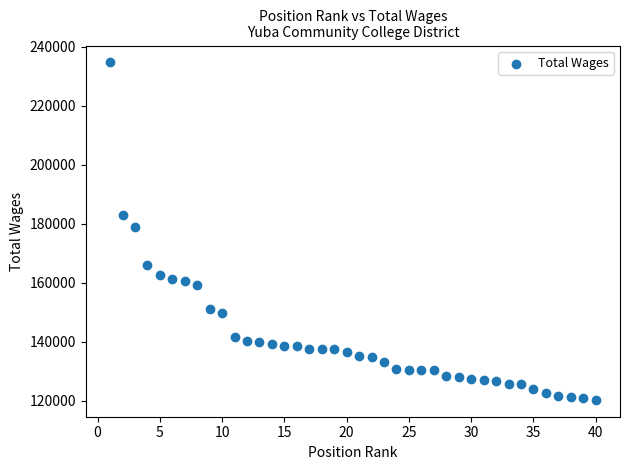

What is the range of Y values (max minus min)?

114321